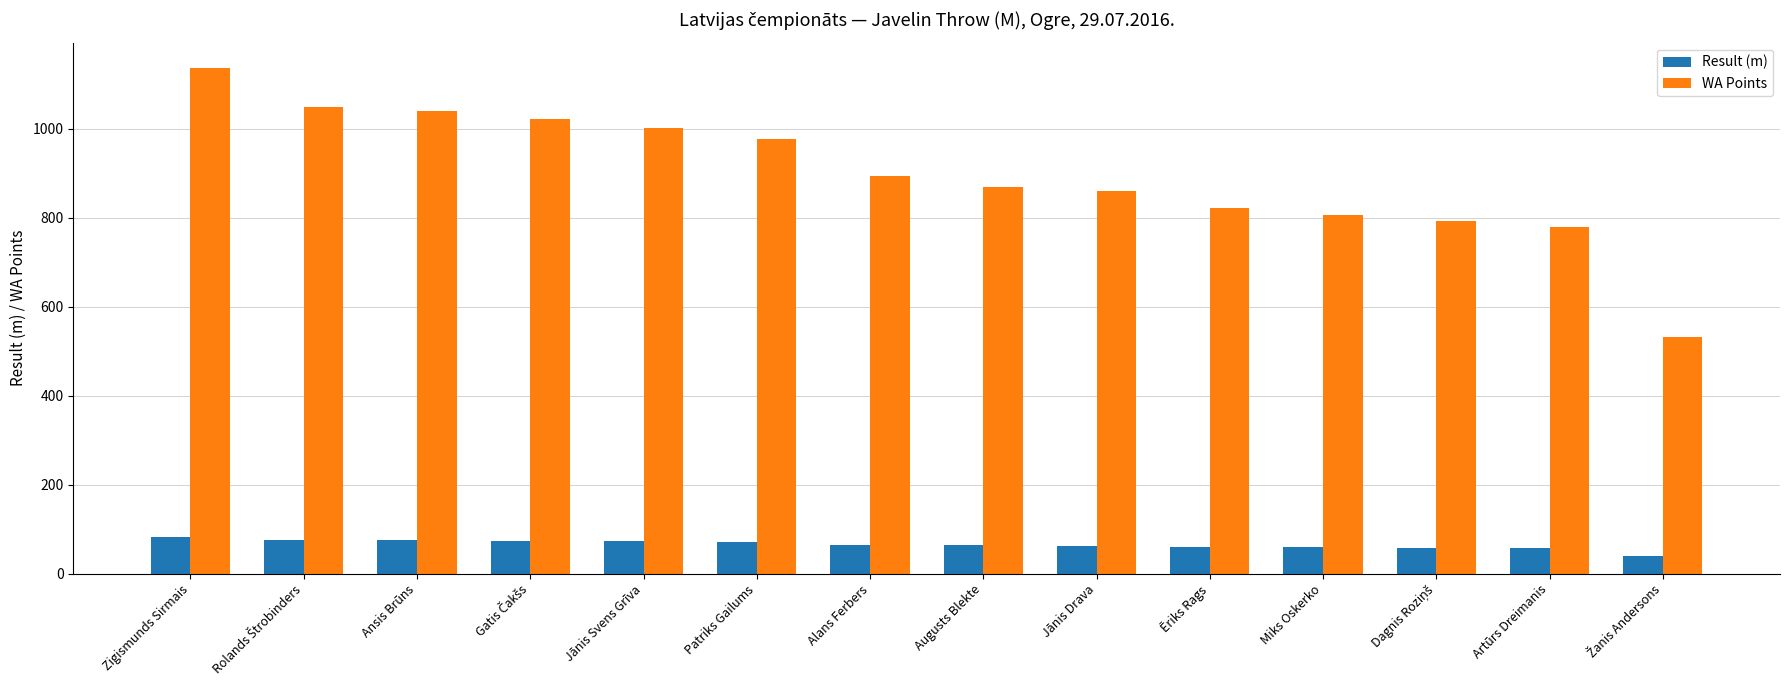

What is the minimum value shown in the chart?

39.7